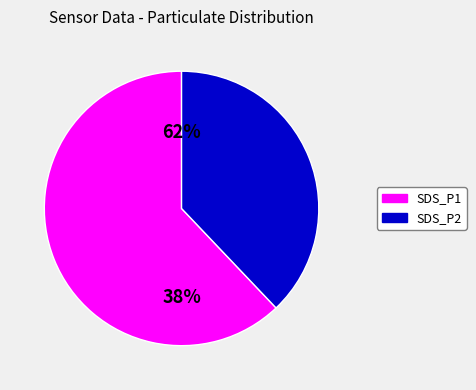

Which slice is the largest?

SDS_P1